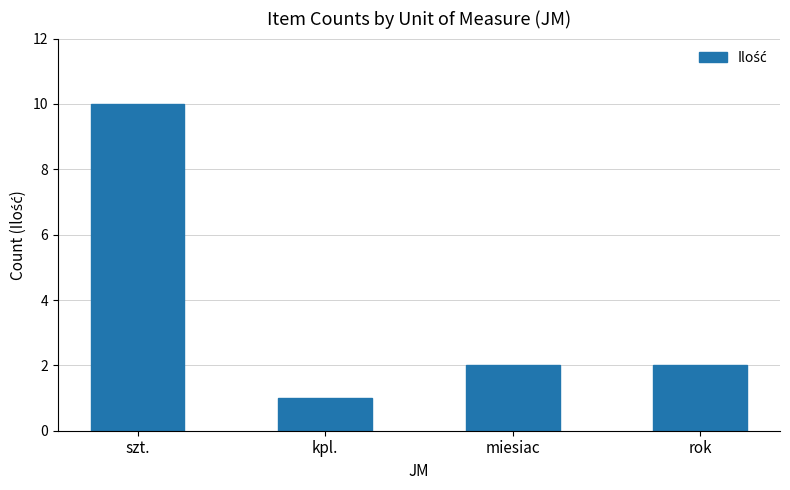

Is it true that the value at szt. is 4?

False